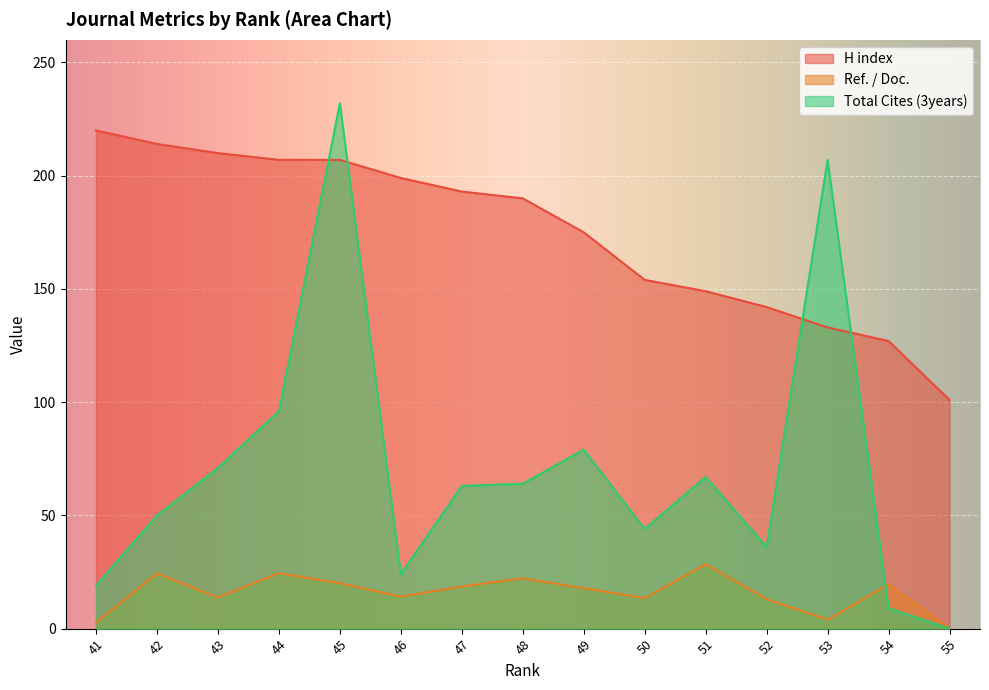

What is the average value of the Total Cites (3years) series?

70.7